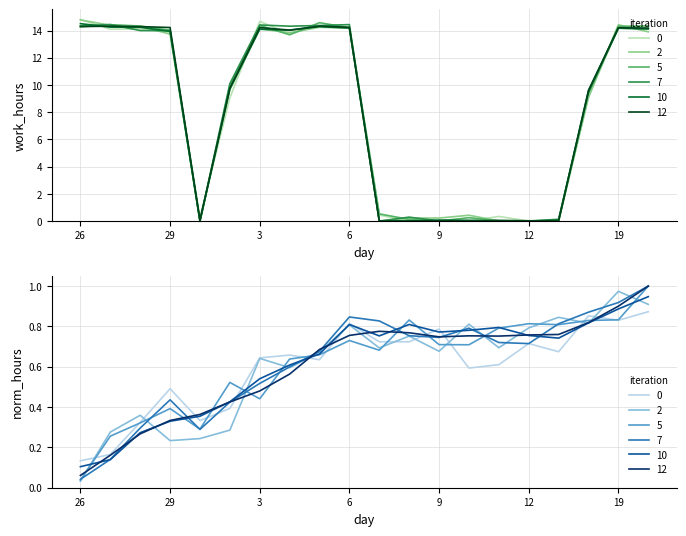

Where is the first local minimum?

30